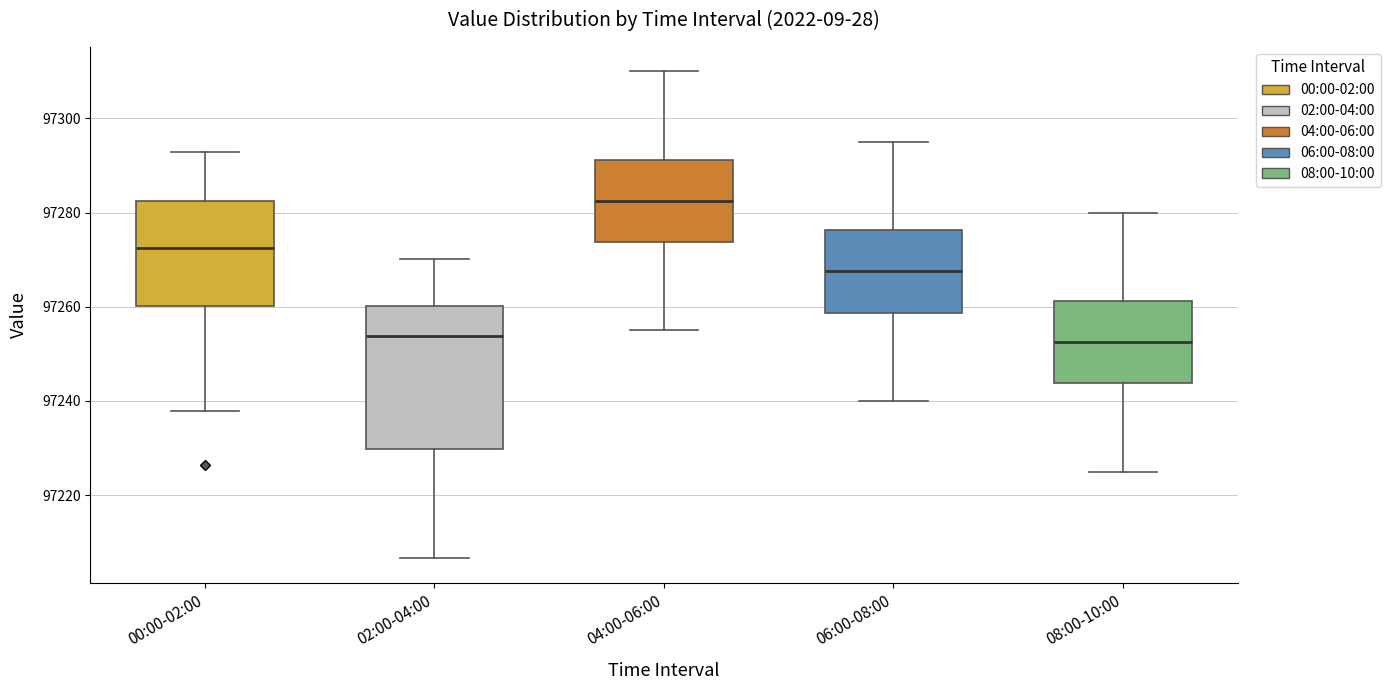

Which box has the highest median line?

04:00-06:00